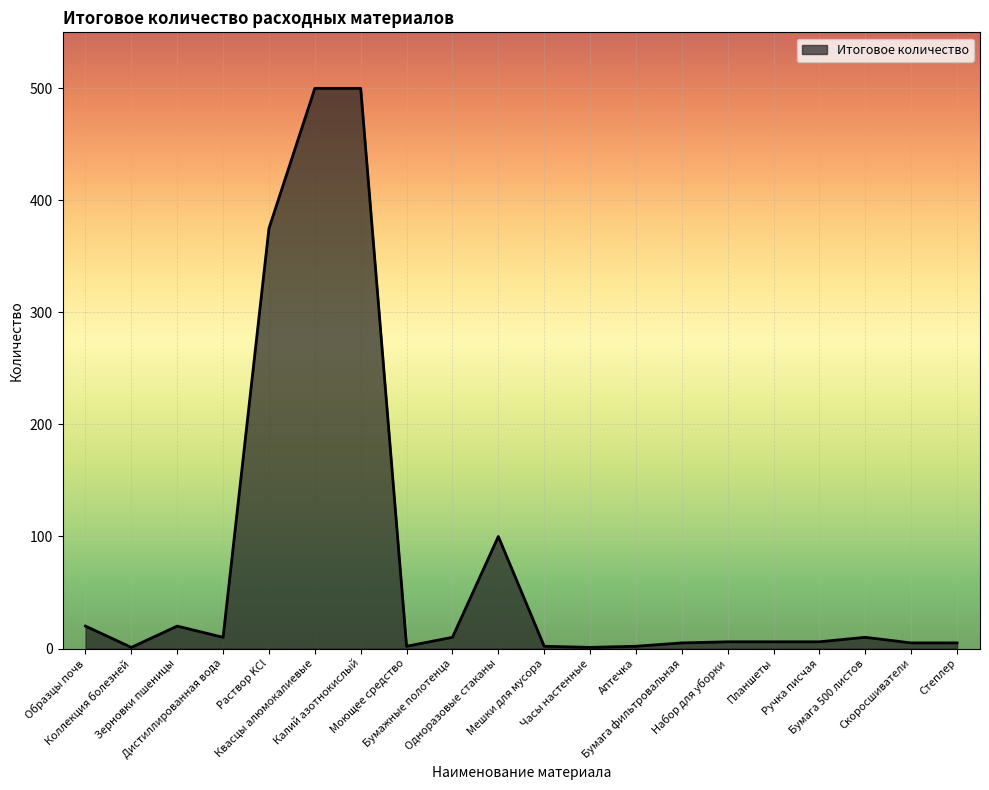

Where is the first local minimum?

Коллекция болезней